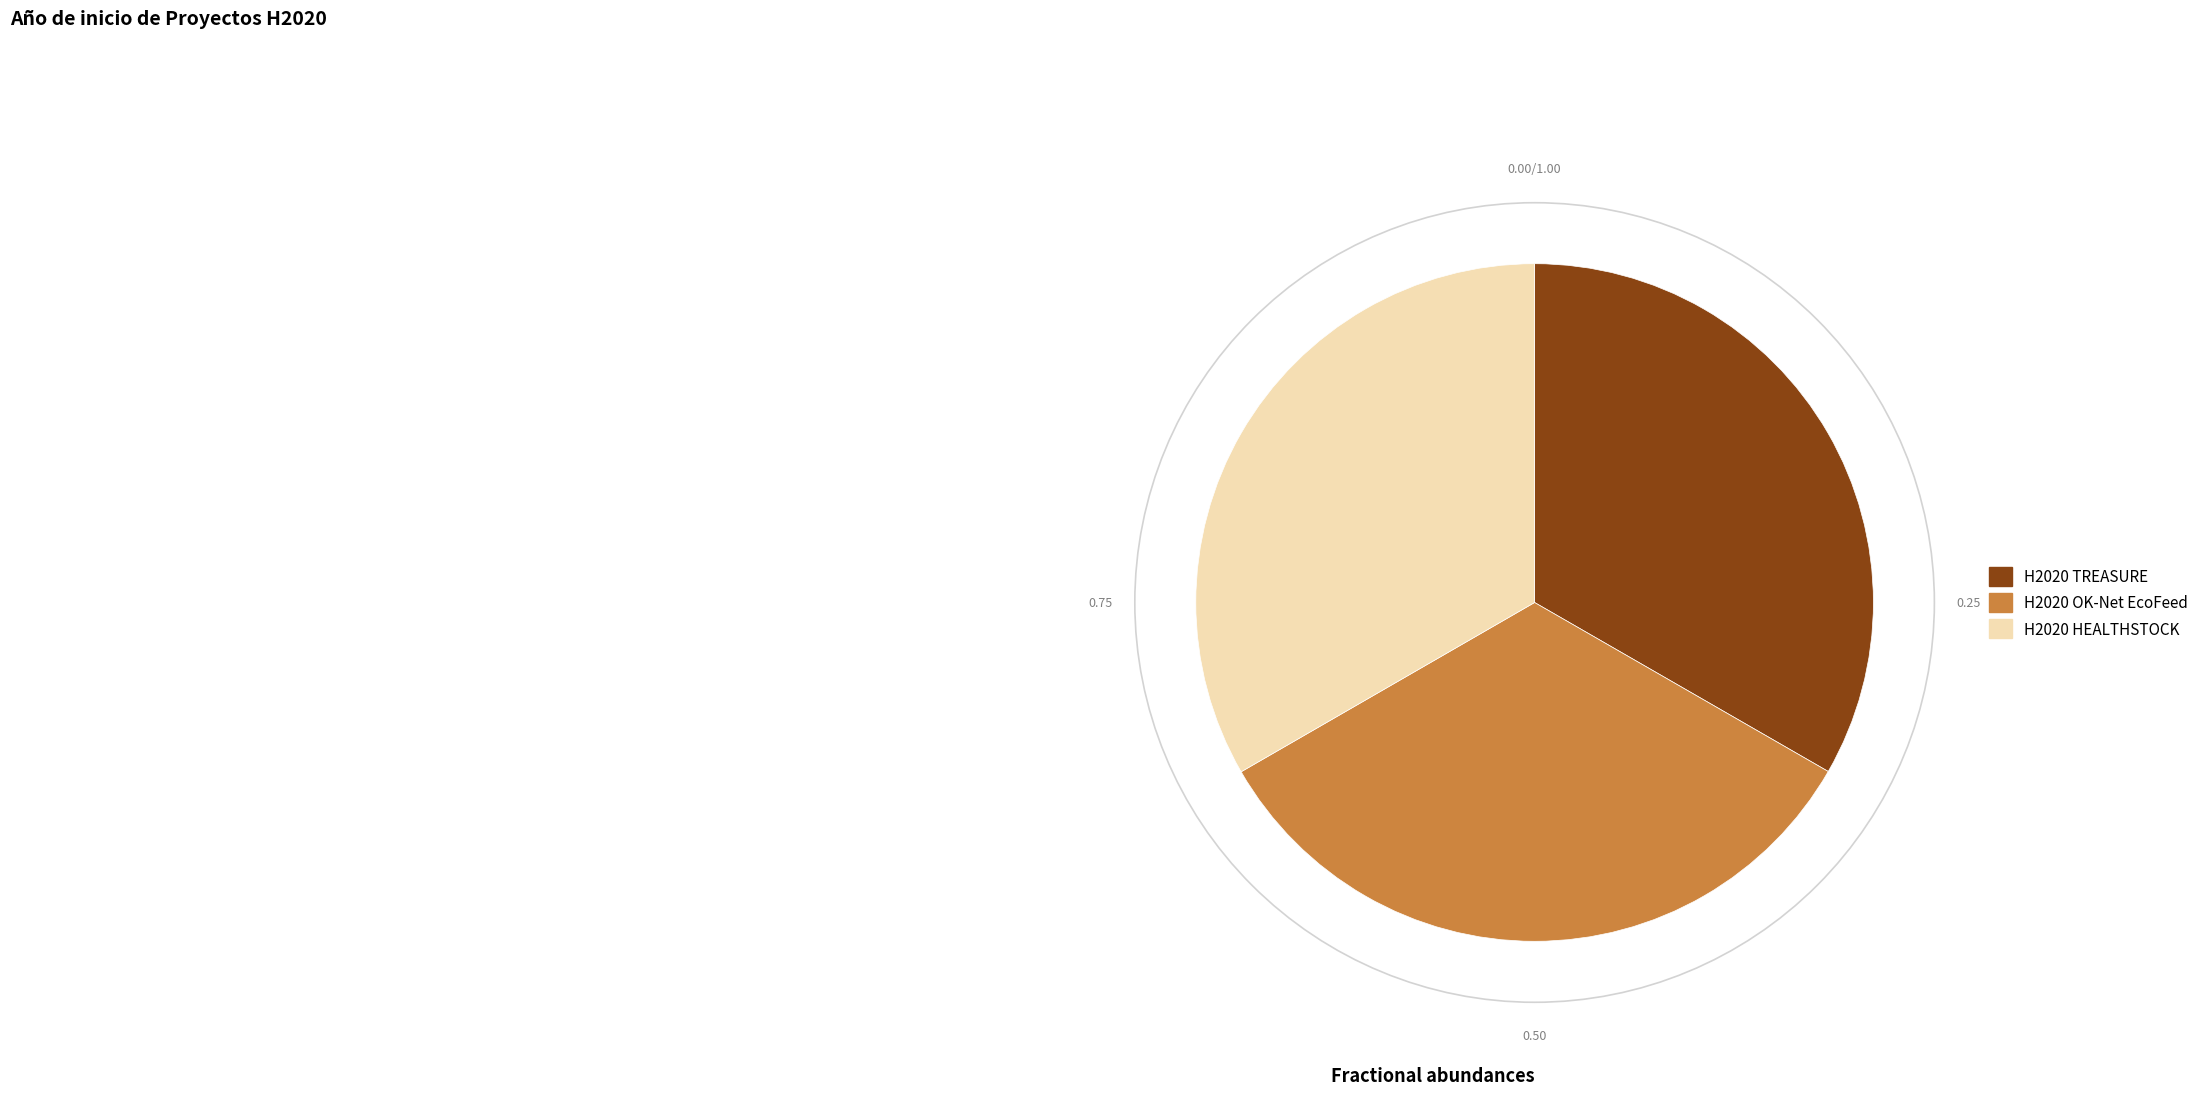

Is it true that H2020 TREASURE is 27% of the pie?

False